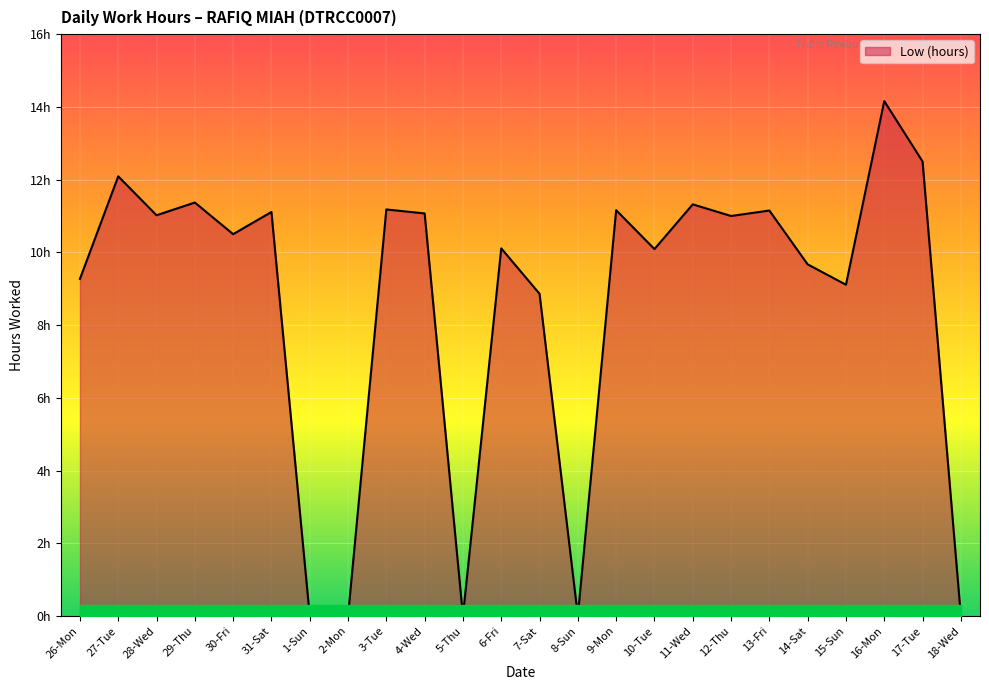

At which category does the chart reach its minimum across all series?

1-Sun